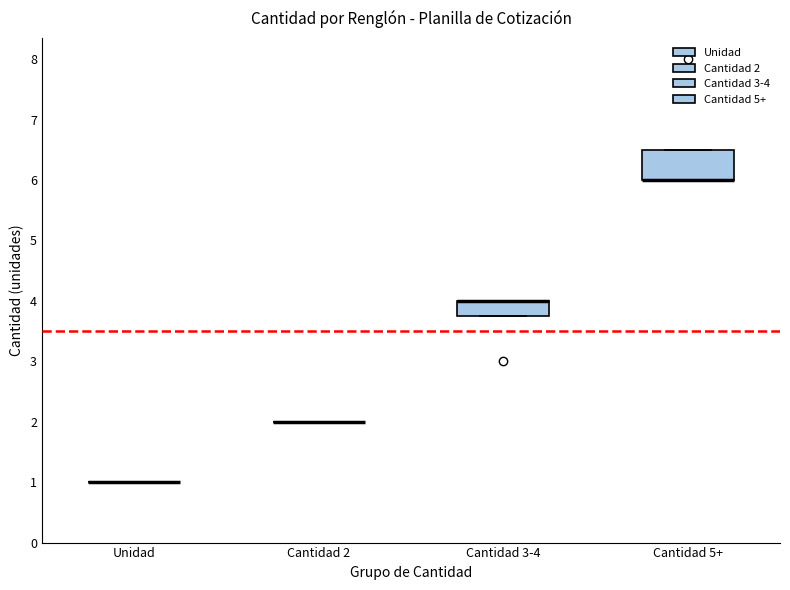

Which box is the tallest, from its lower edge to its upper edge?

Cantidad 5+